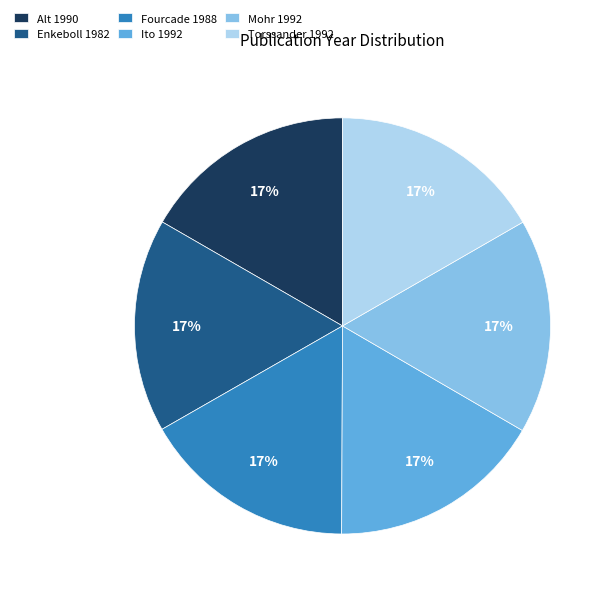

The Mohr 1992 slice represents 17% of the pie. True or false?

True